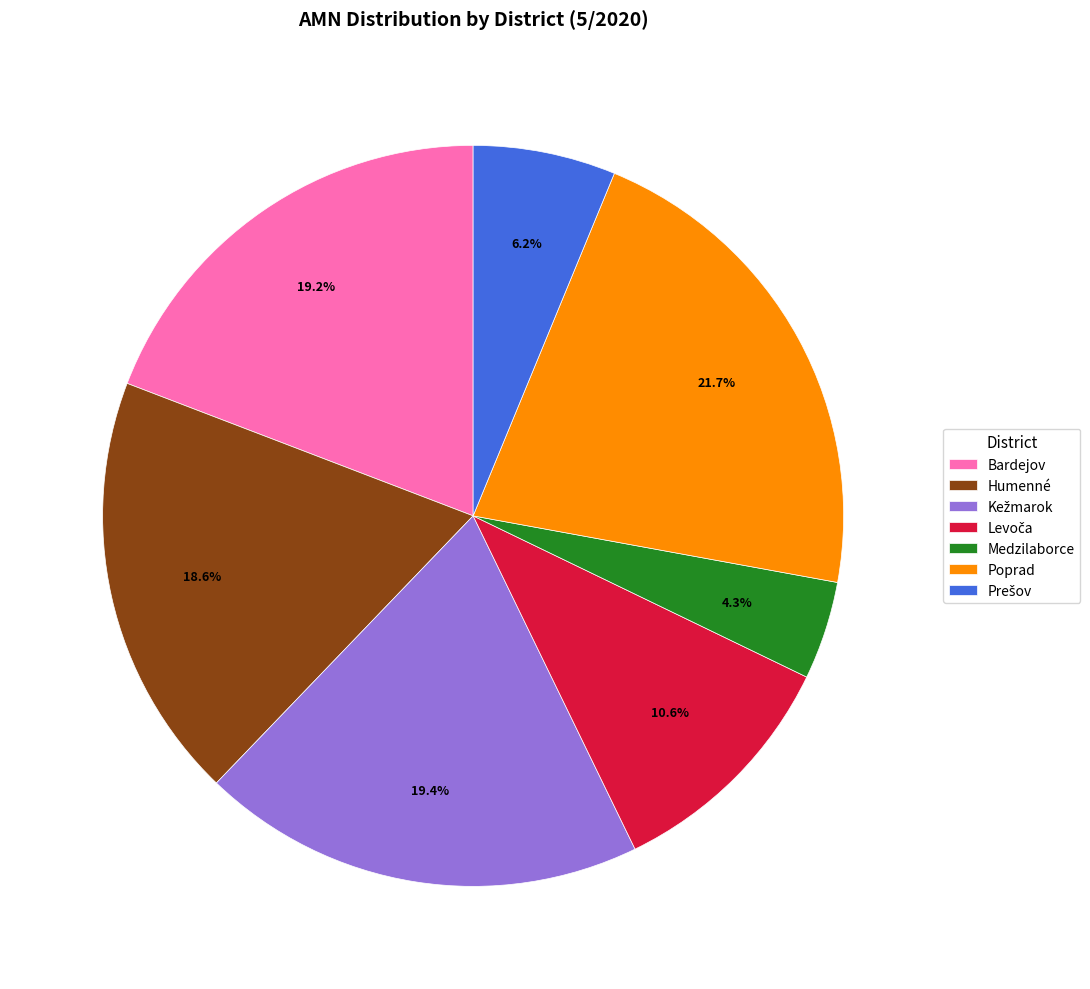

What is the total percentage of Medzilaborce and Bardejov?

23.5%